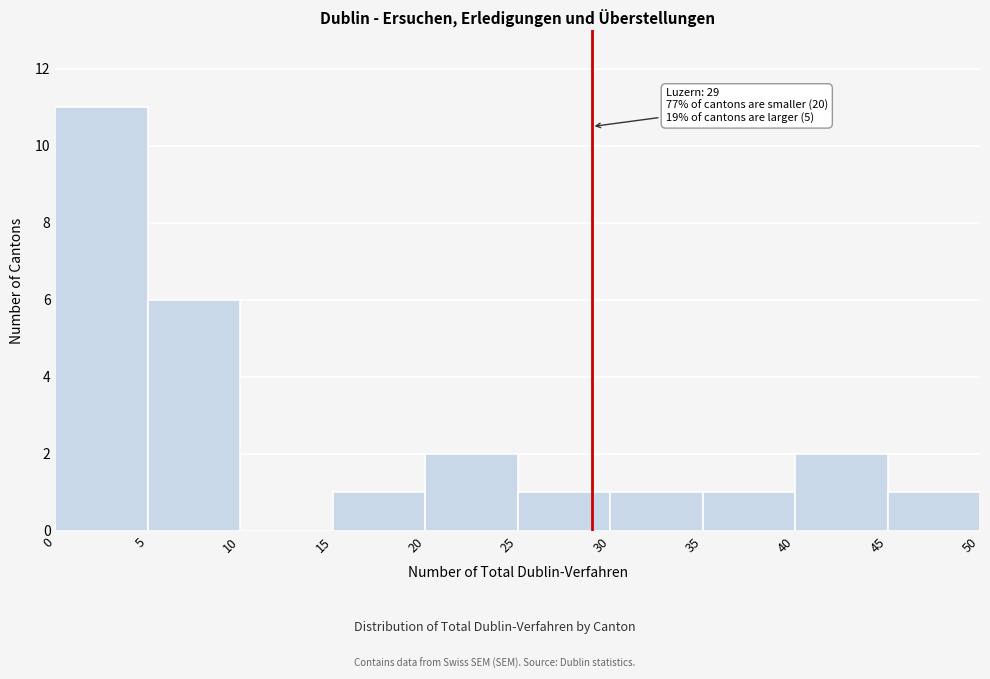

Over which range of the x-axis is the bar tallest?

0 to 5